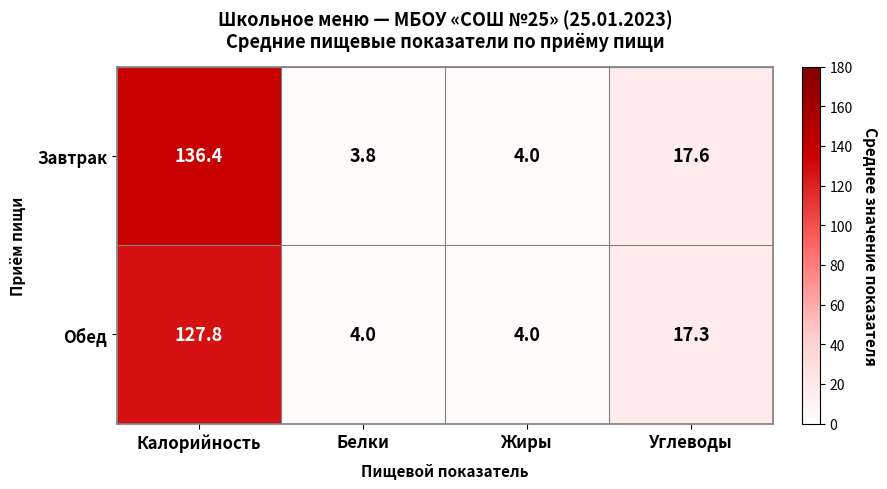

What is the minimum value for Завтрак?

3.8